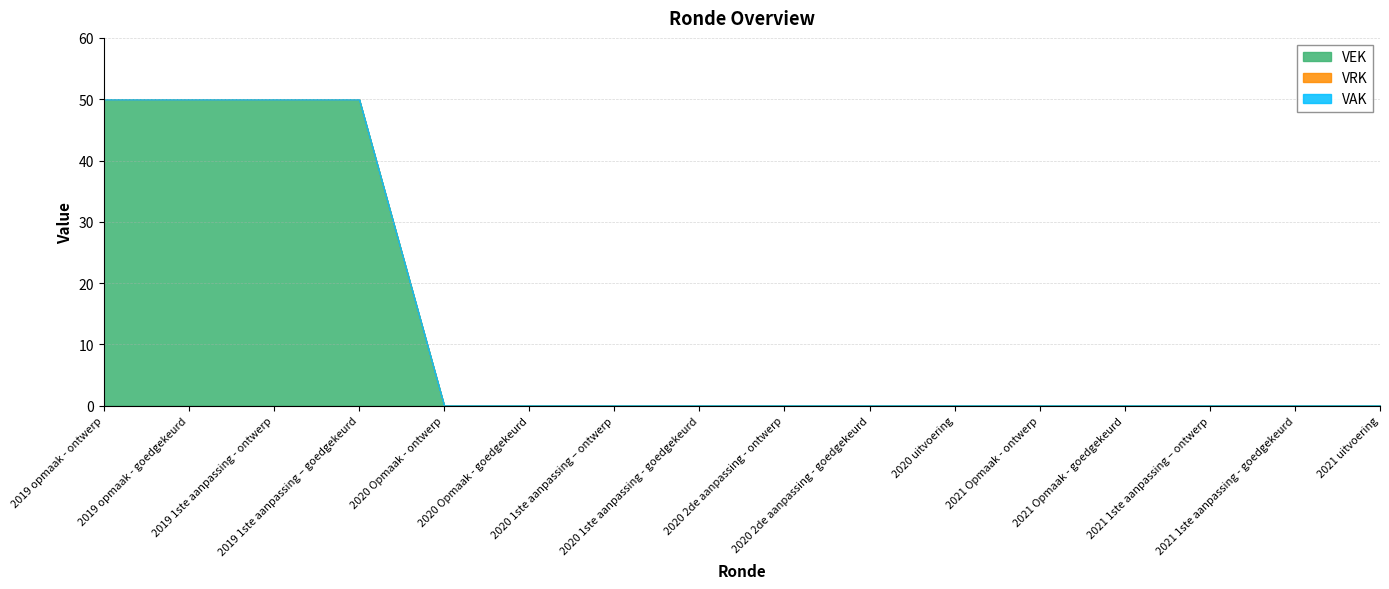

True or false: VEK and VRK intersect in this chart.

False